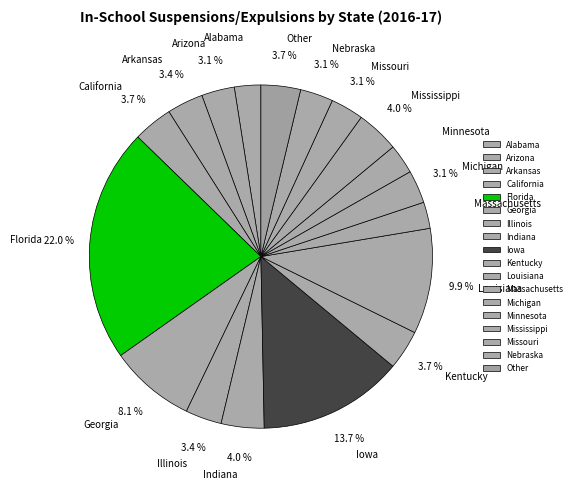

Approximately how many times larger is the value at Michigan compared to Indiana?

0.8